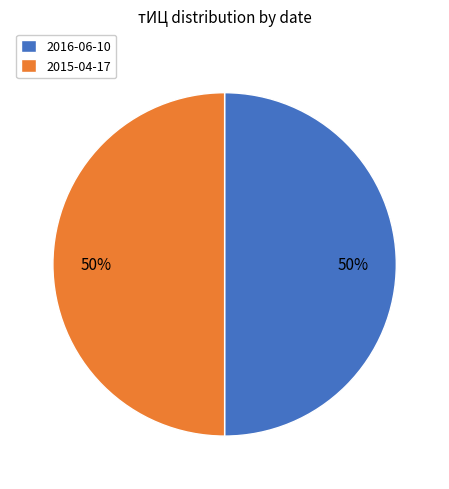

What percentage is the 2016-06-10 slice, to the nearest percent?

50%